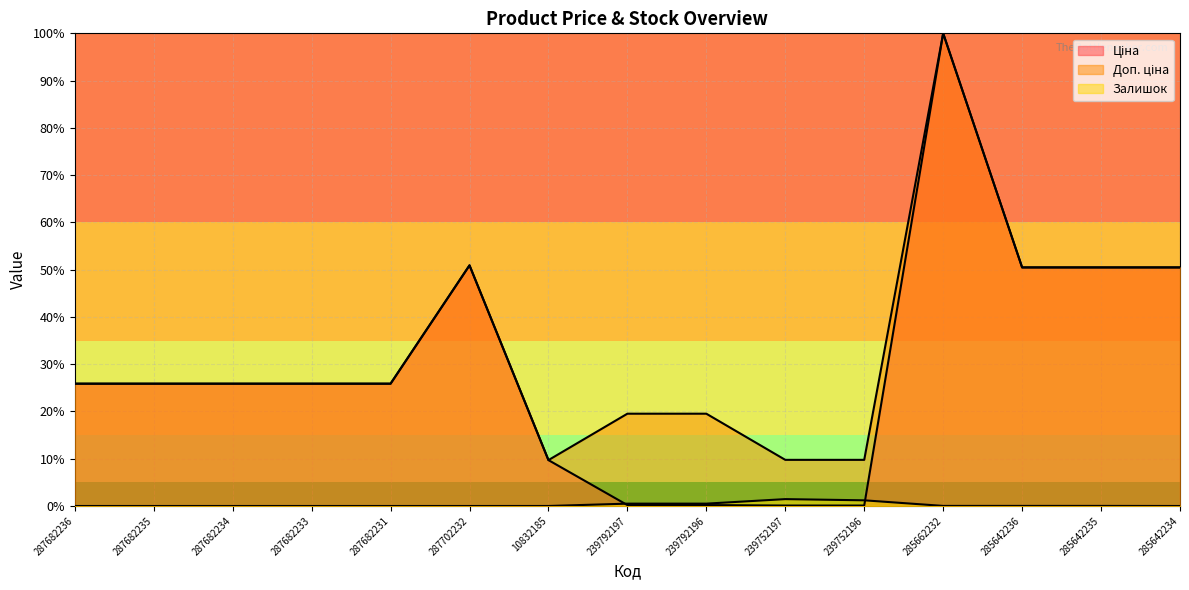

Reading left to right, what are all the values shown in this chart?

Ціна: 25.9	25.9	25.9	25.9	25.9	50.9	9.7	0.2	0.2	0.1	0.1	100.0	50.5	50.5	50.5
Доп. ціна: 25.9	25.9	25.9	25.9	25.9	50.9	9.7	19.5	19.5	9.8	9.8	100.0	50.5	50.5	50.5
Залишок: 0.0	0.0	0.0	0.0	0.0	0.0	0.0	0.5	0.5	1.5	1.2	0.0	0.0	0.0	0.0